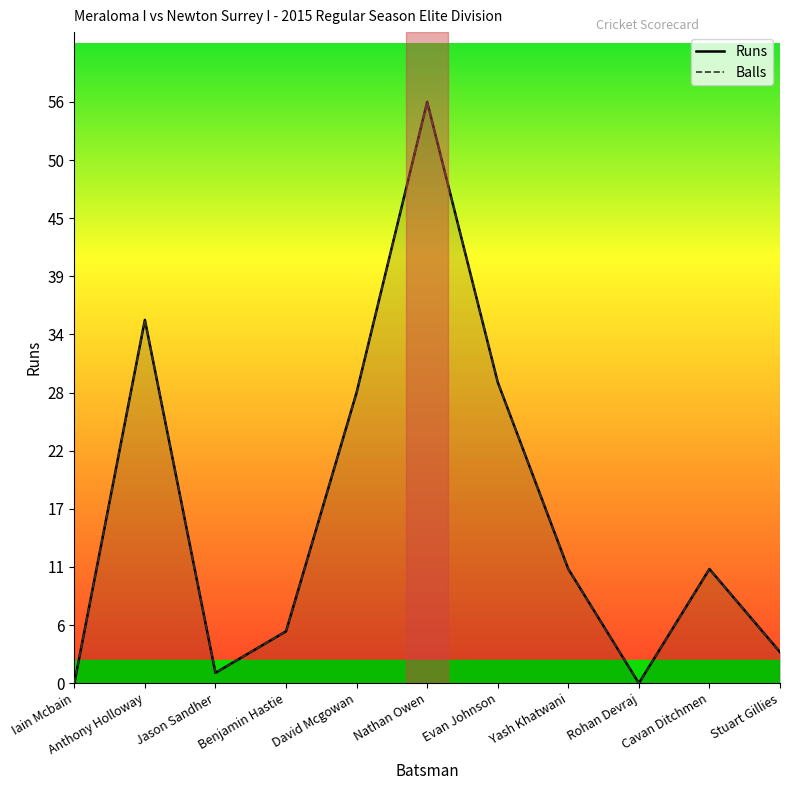

Rank the series at Yash Khatwani from lowest to highest value.

Runs, Balls